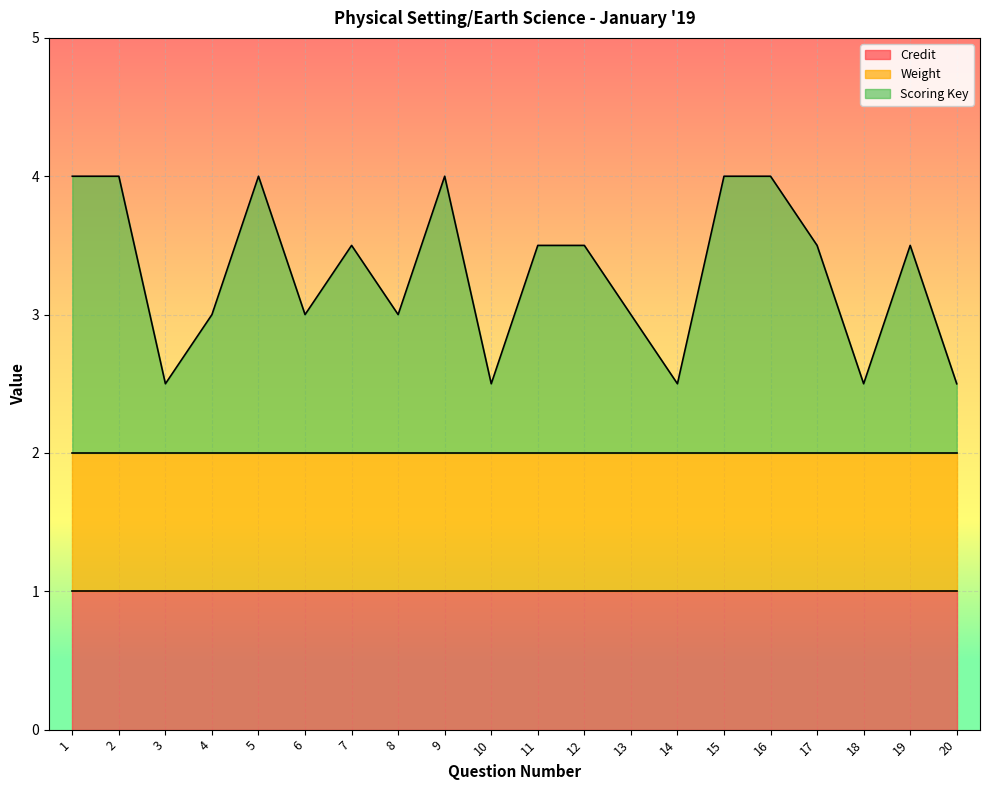

Which has a higher value, 20 or 14?

20